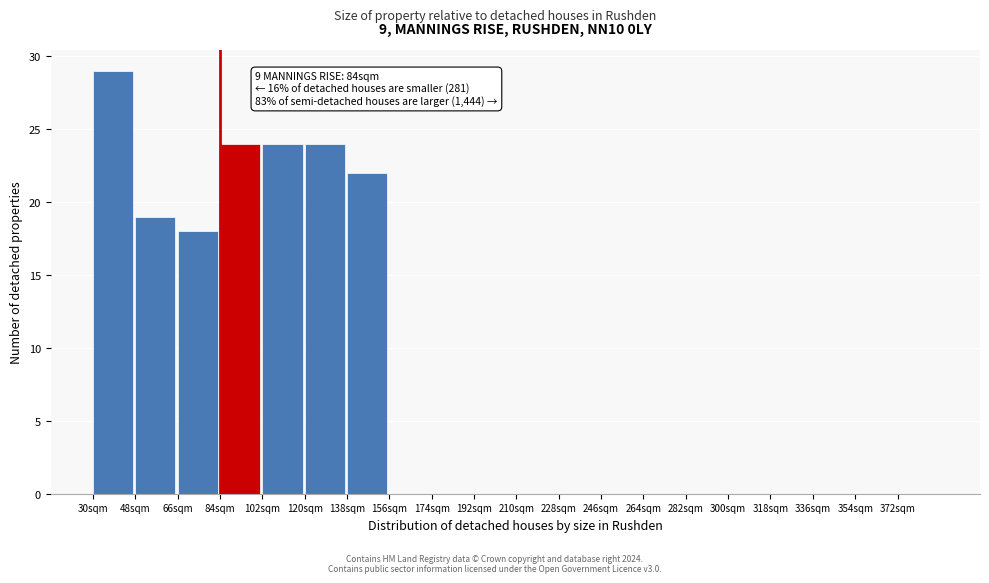

Over which range of the x-axis is the bar tallest?

30 to 48